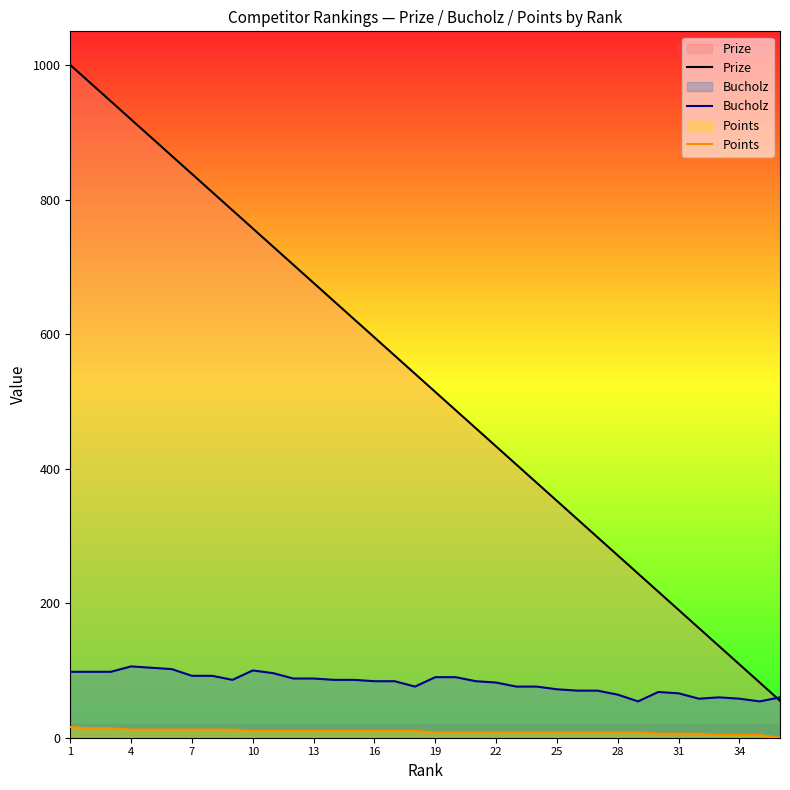

What is the sum of all Prize values?

18990